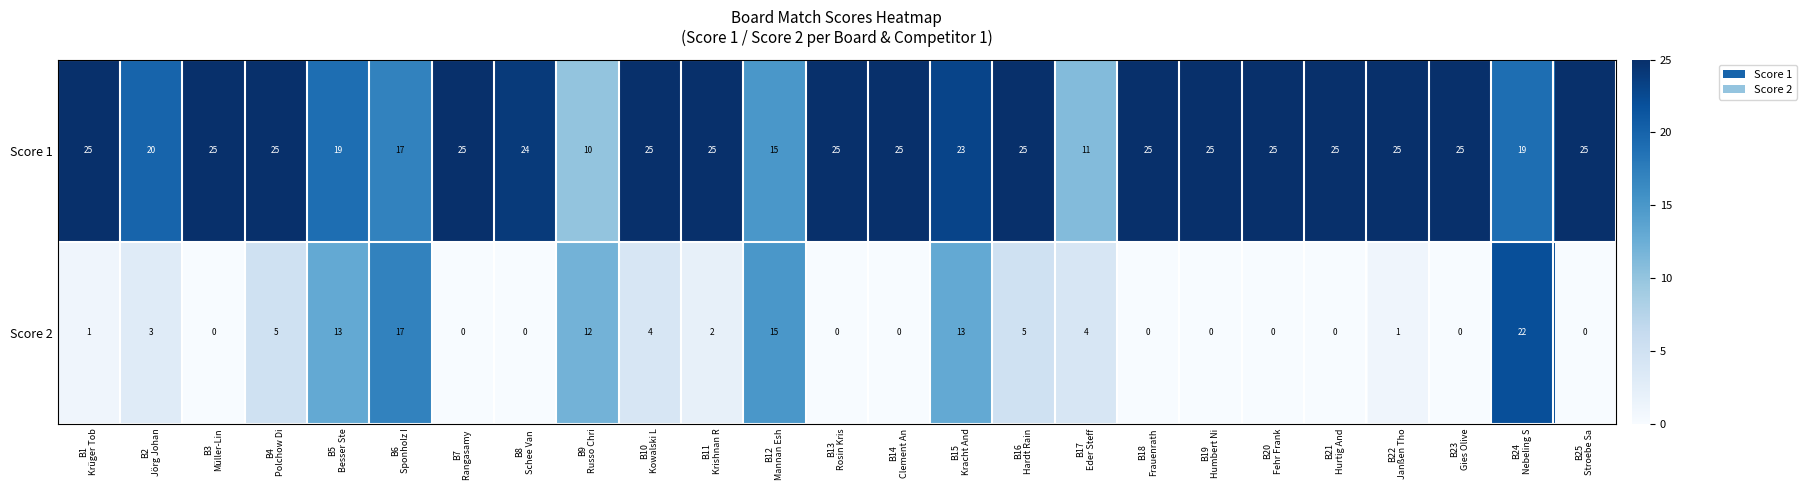

What is the average value of the Score 1 series?

22